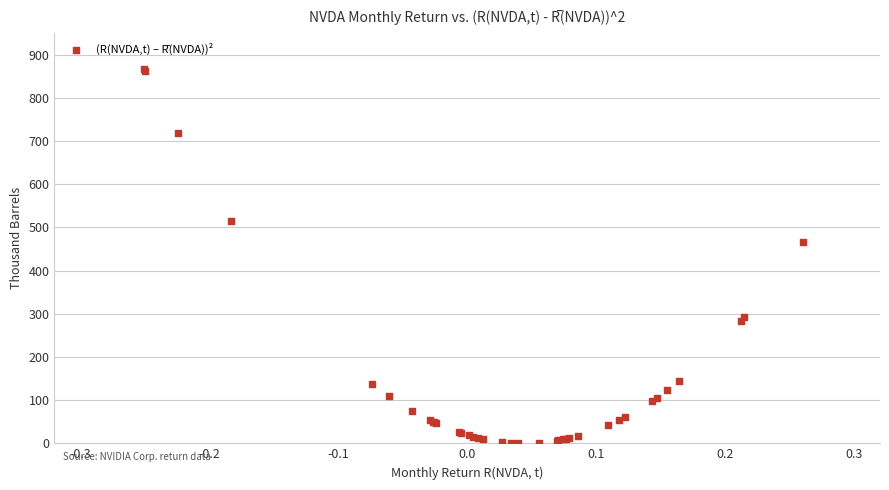

What Y value in the scatter plot is closest to 433?

466.9